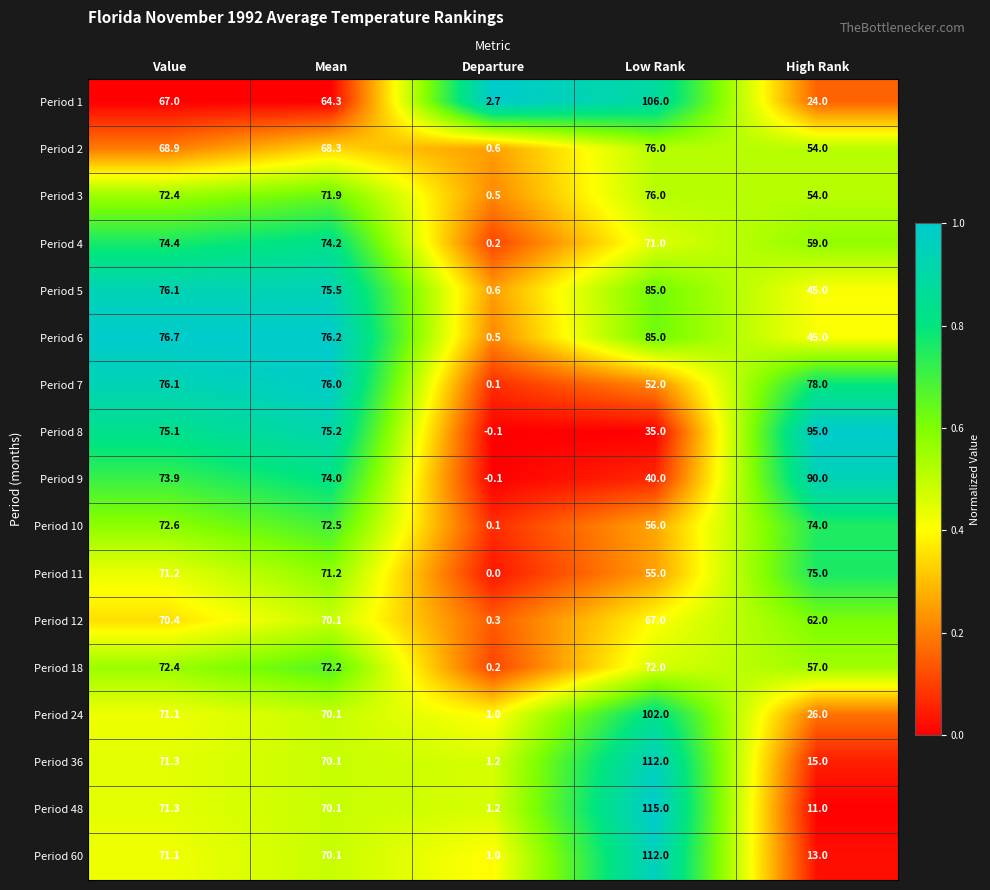

What is the difference between the Period 7 values at Mean and Low Rank?

24.0